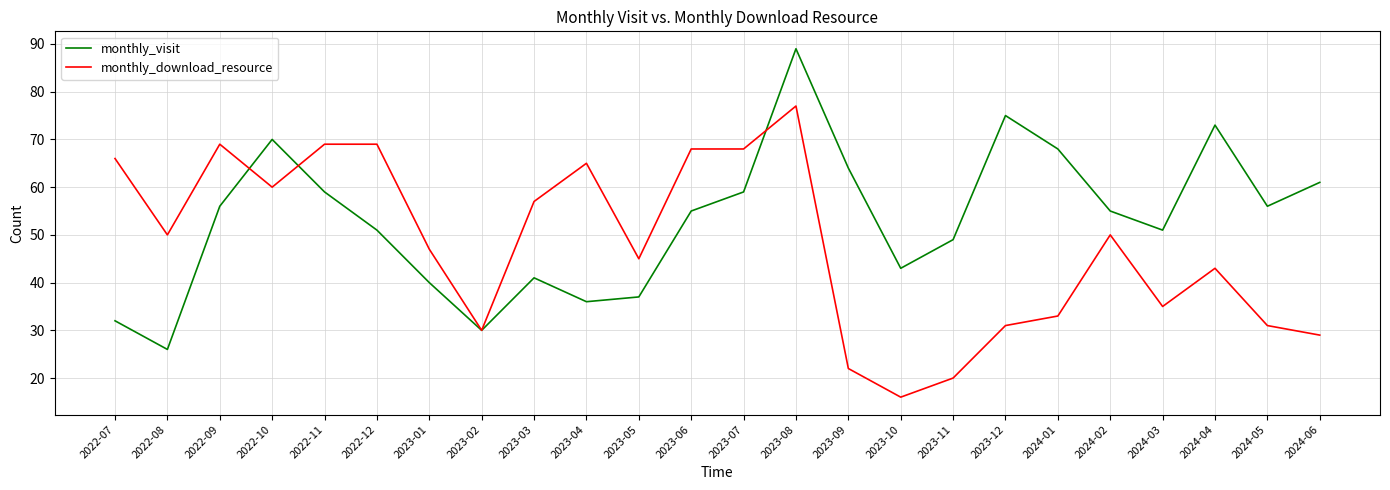

Rank the series at 2024-06 from highest to lowest value.

monthly_visit, monthly_download_resource